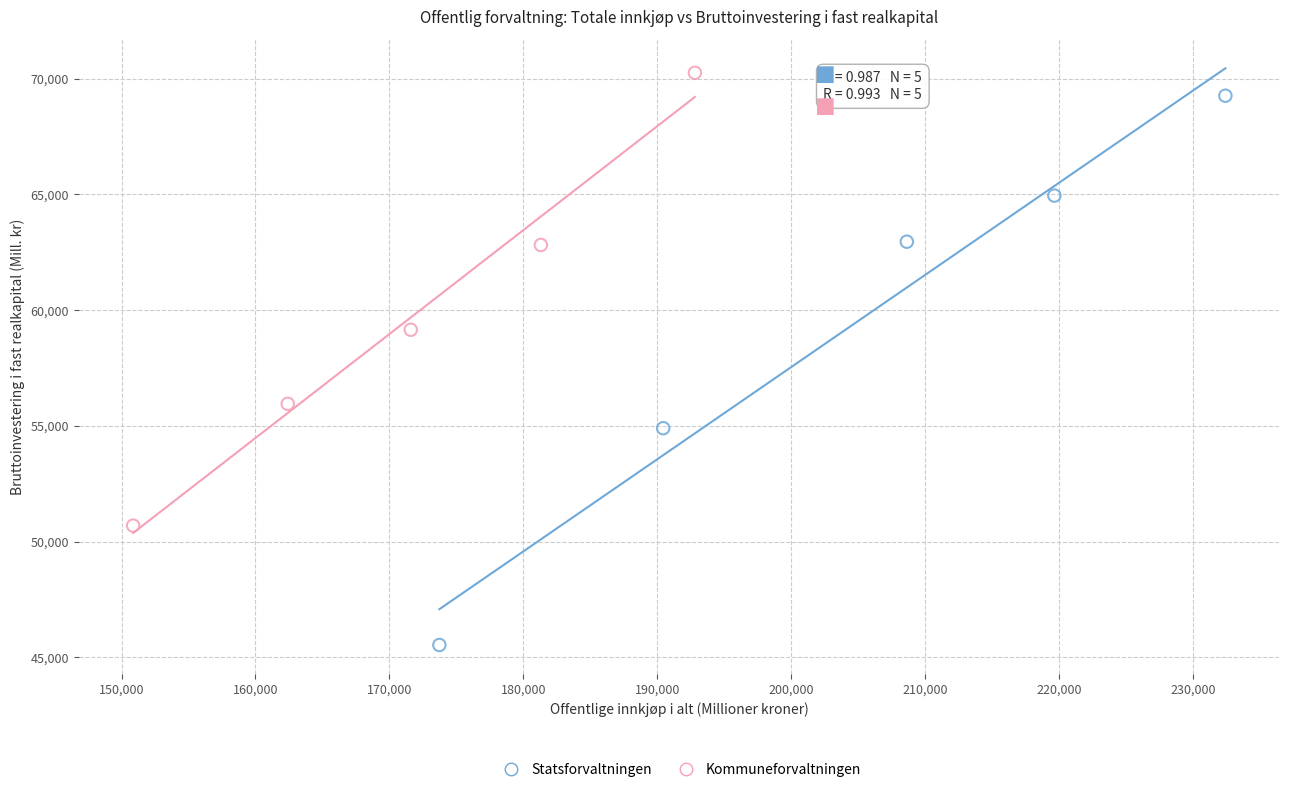

Which series has the widest spread of Y values?

Statsforvaltningen